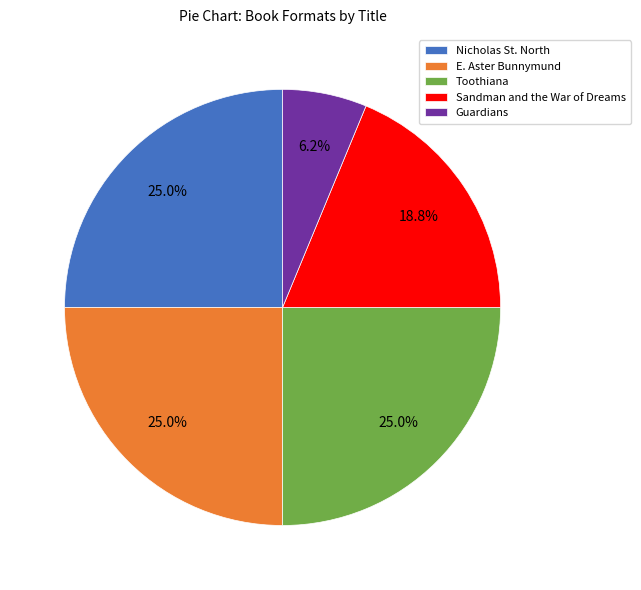

True or false: Sandman and the War of Dreams accounts for 24% of the total.

False